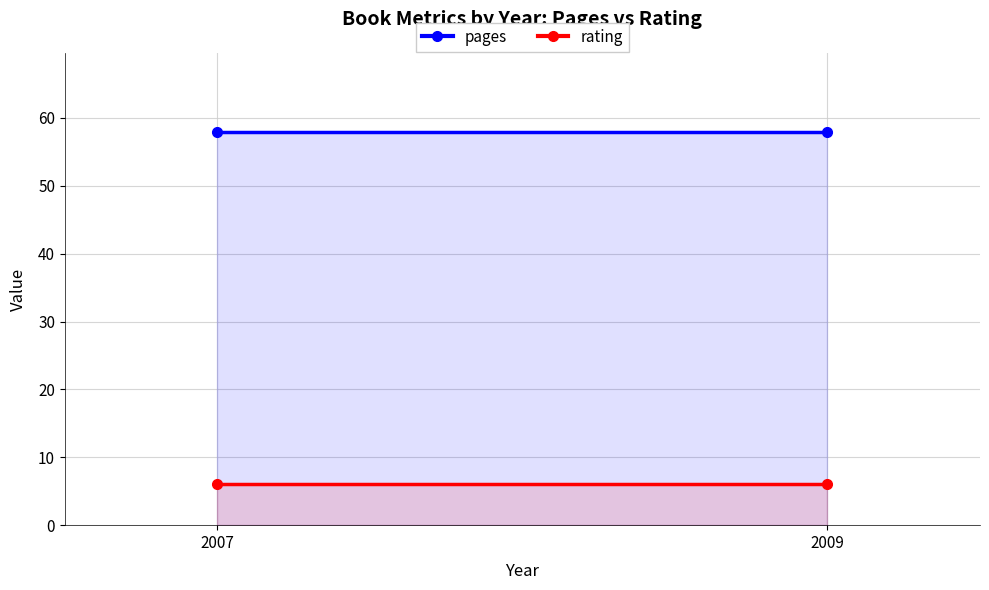

What is the sum of the pages values at 2007 and 2009?

116